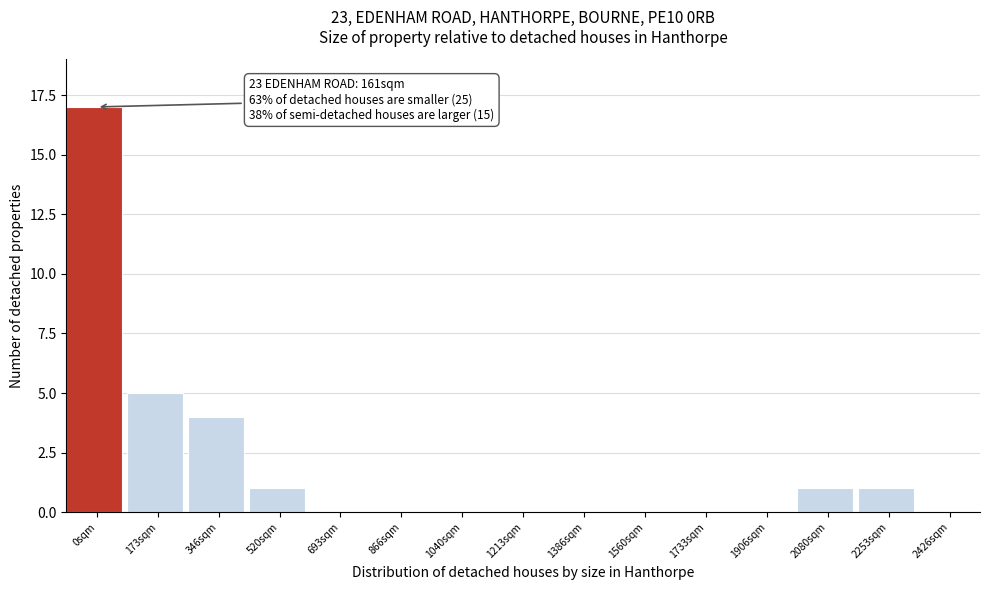

Reading left to right, list all the values displayed in this chart.

0sqm=17	173sqm=5	346sqm=4	520sqm=1	693sqm=0	866sqm=0	1040sqm=0	1213sqm=0	1386sqm=0	1560sqm=0	1733sqm=0	1906sqm=0	2080sqm=1	2253sqm=1	2426sqm=0